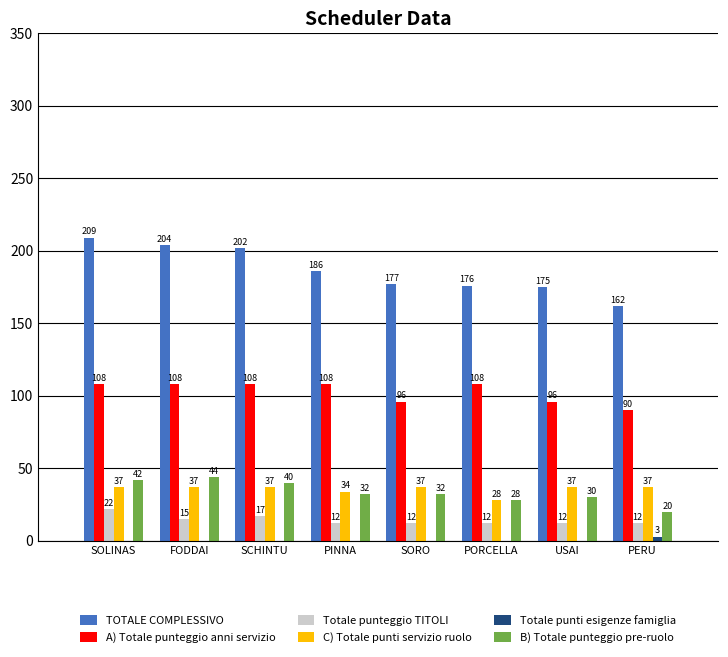

How many data points does each series have?

8